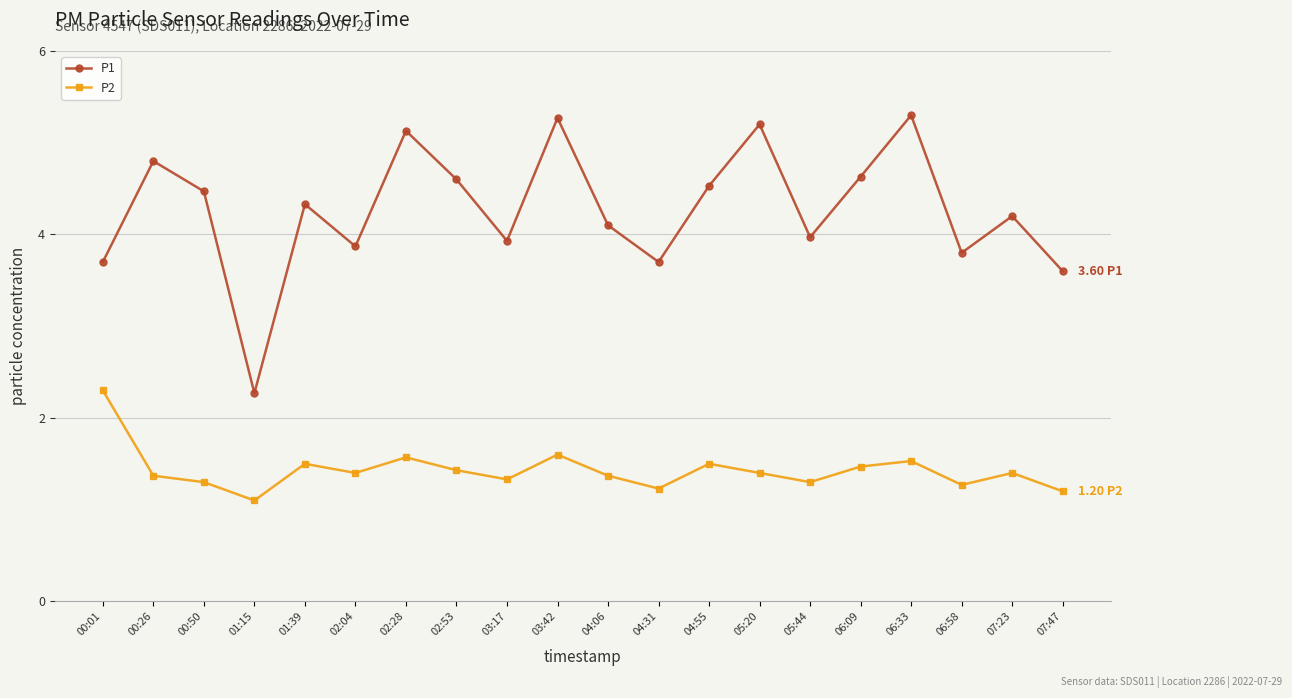

What are all the series names shown in the legend?

P1, P2